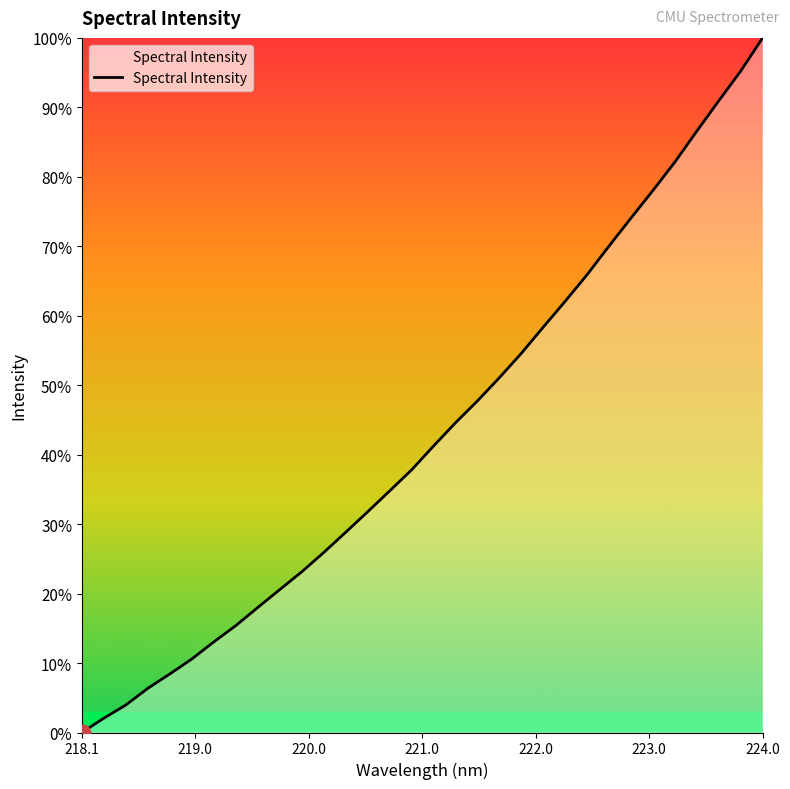

True or false: there are more than 0 points higher than both neighbors.

False